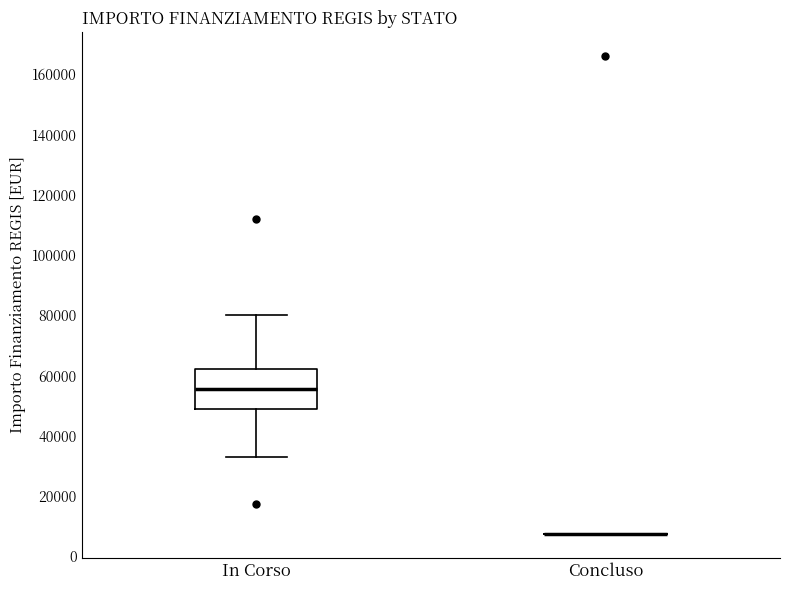

Reading left to right, read every box against the y-axis: the position of its median line, the range the box covers, and the ends of its whiskers. The values are not printed on the chart, so give them approximately, as read against the axis.

In Corso: median 56000, box 48000 to 62000, whiskers 32000 to 80000
Concluso: box collapsed to a line at 8000, whiskers 8000 to 8000